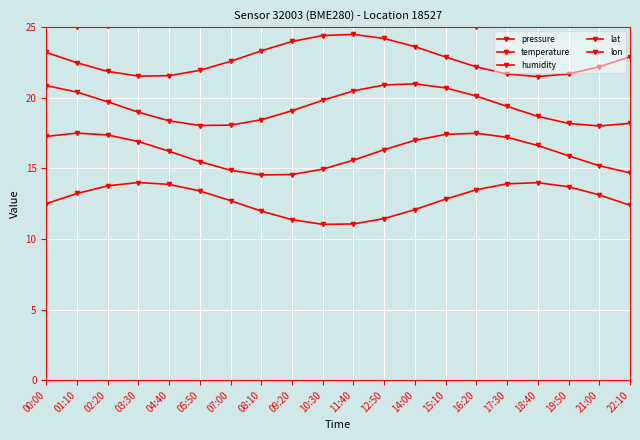

What is the label of the 11th point from the right?

10:30